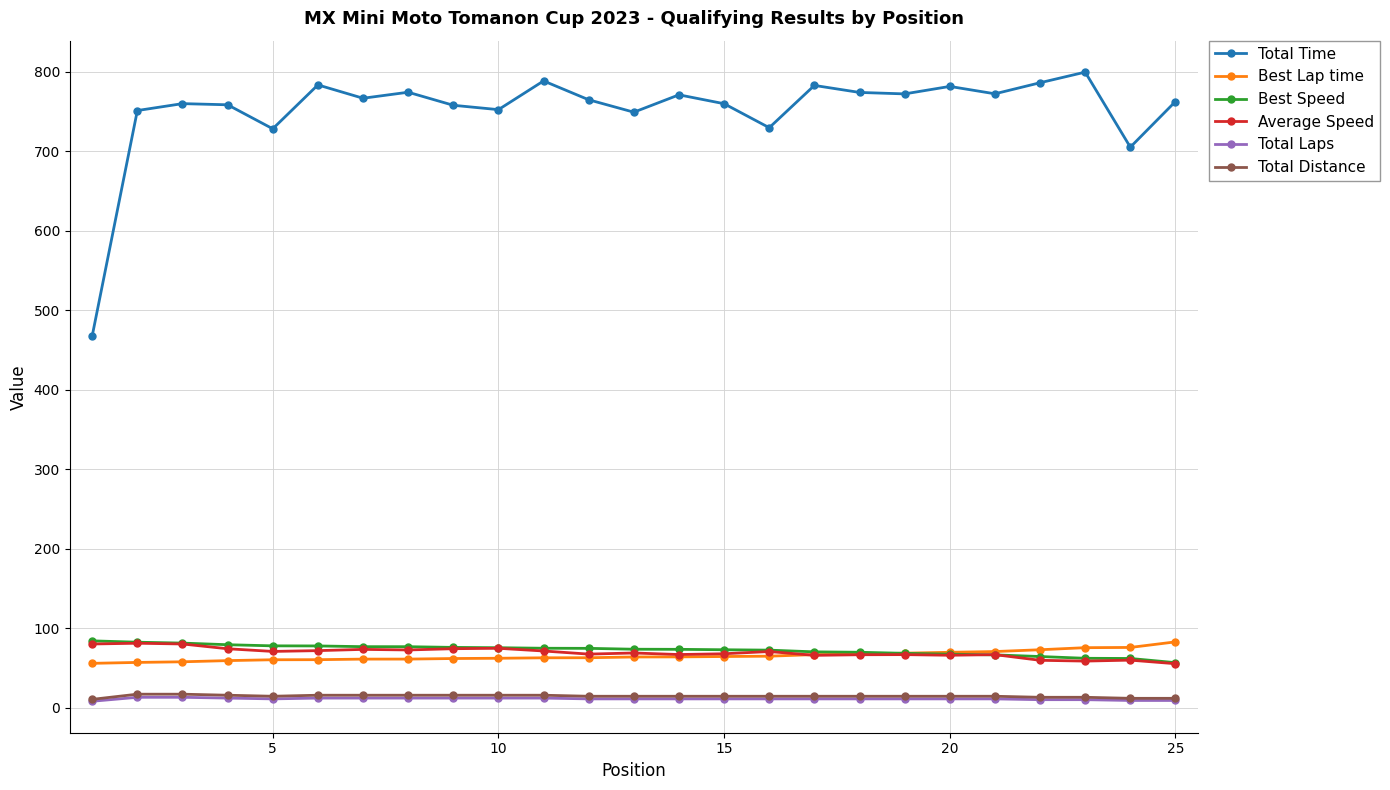

Which series has the largest range (max minus min)?

Total Time